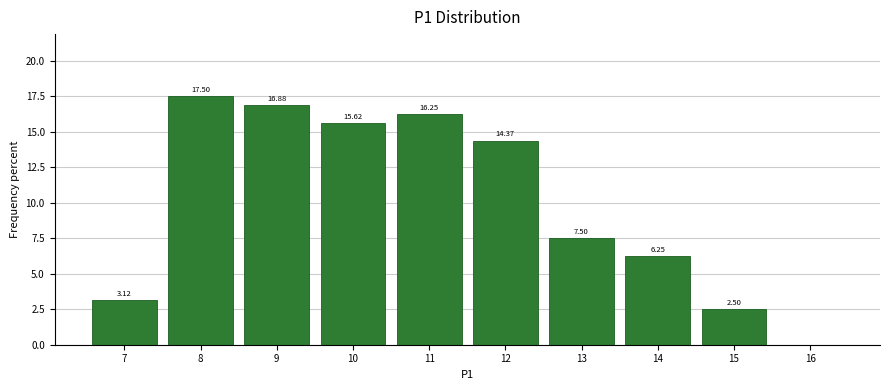

What is the sum of all values?

100.0